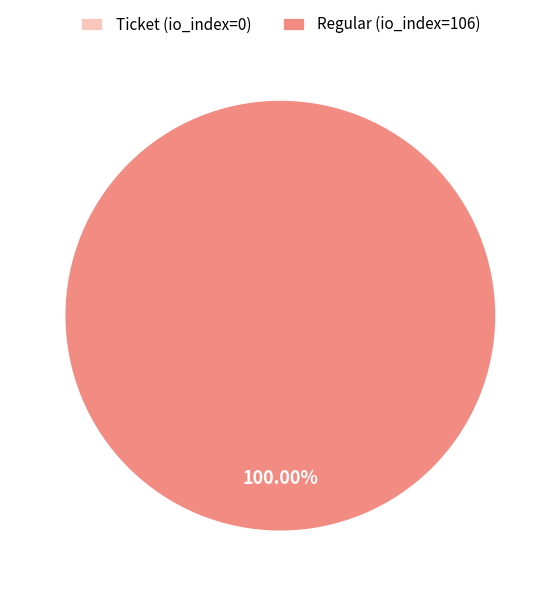

Is Regular (io_index=106) the majority of the pie?

Yes